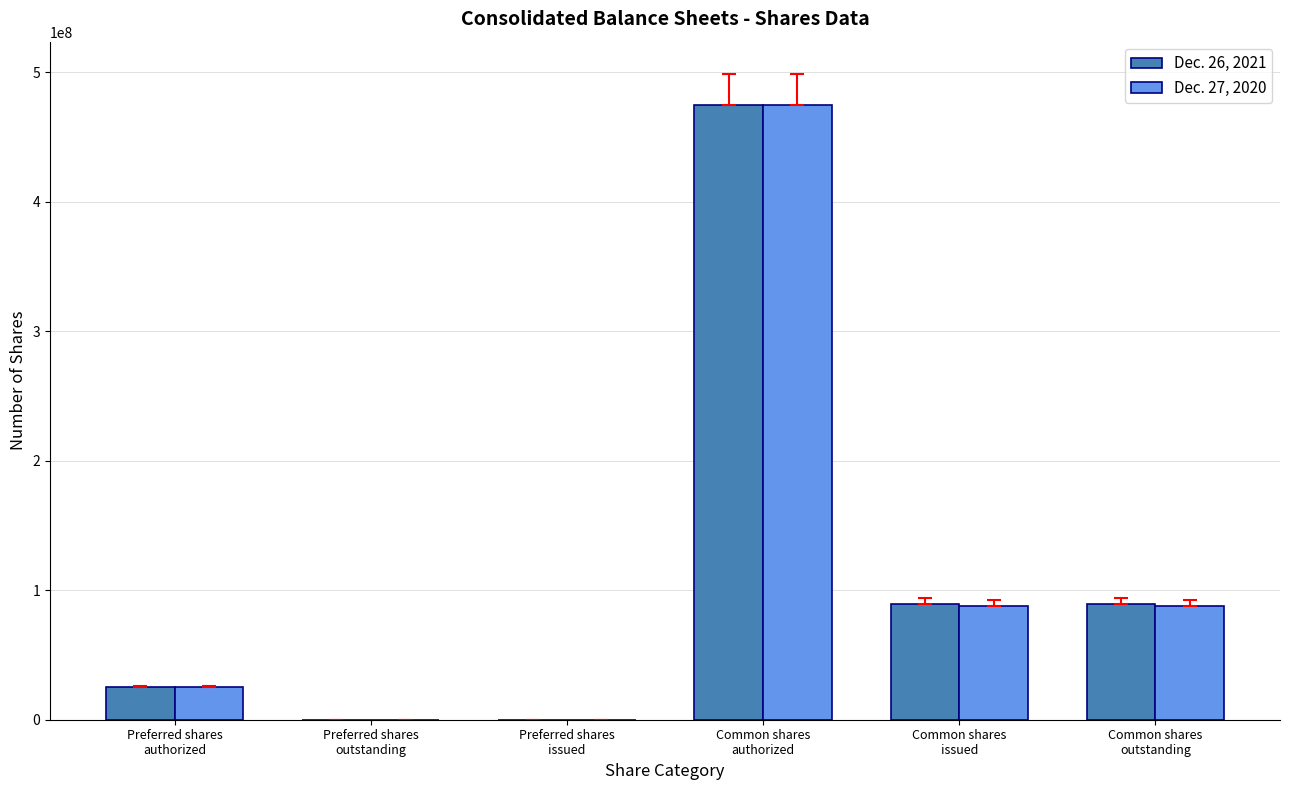

What is the maximum value shown in the chart?

475000000